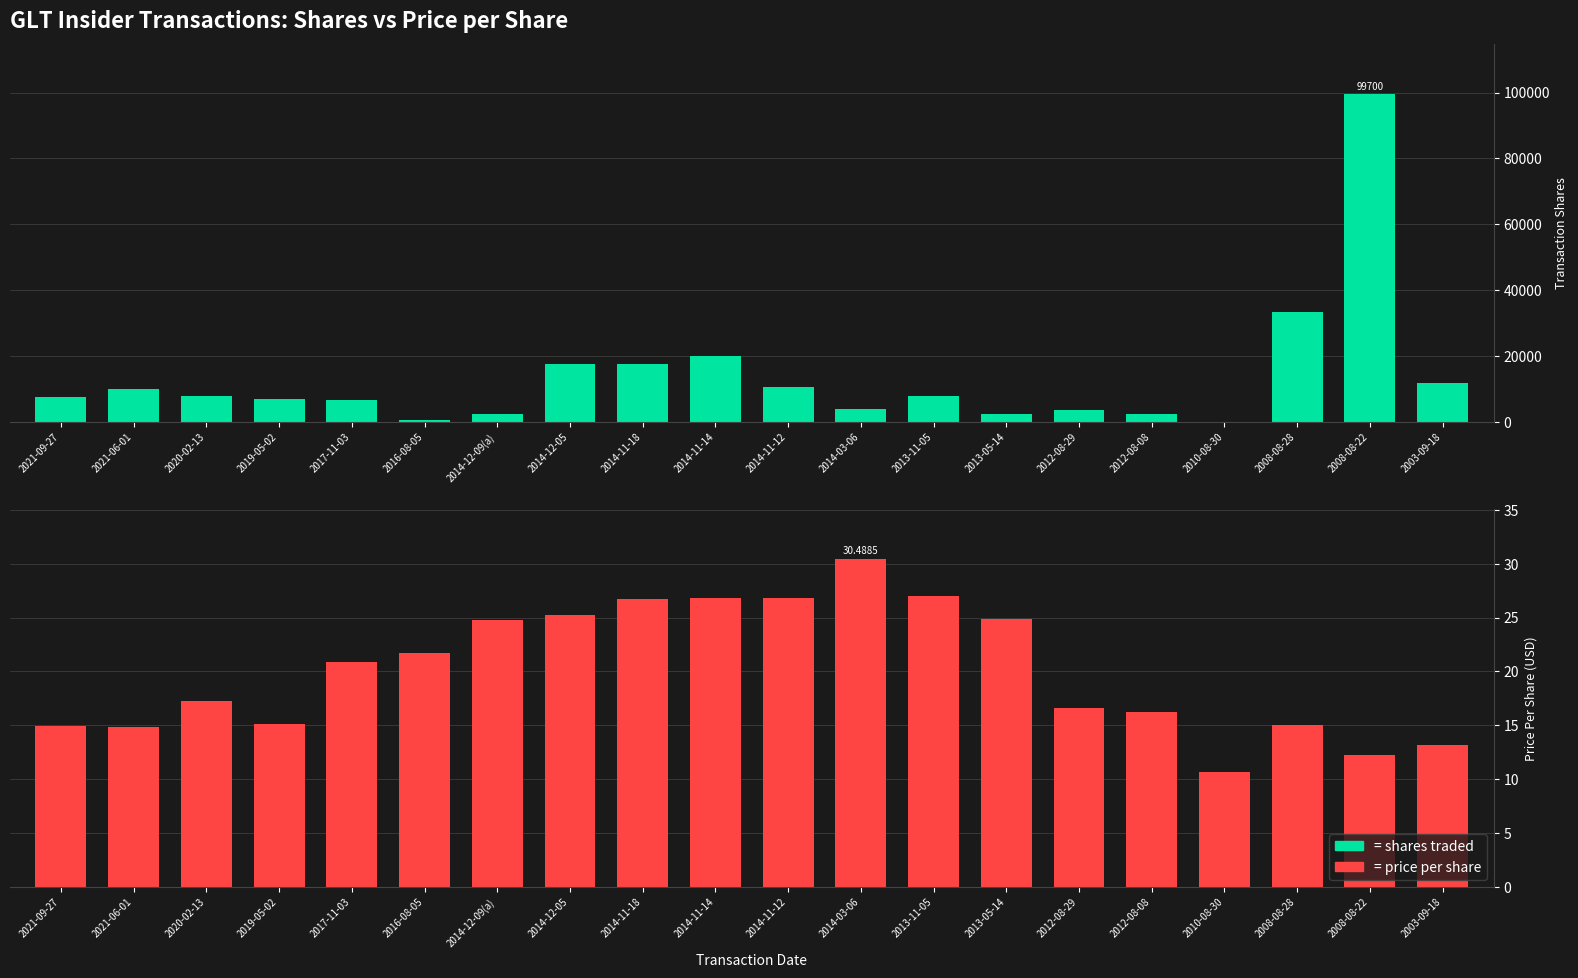

Which series has the widest spread of values?

shares traded